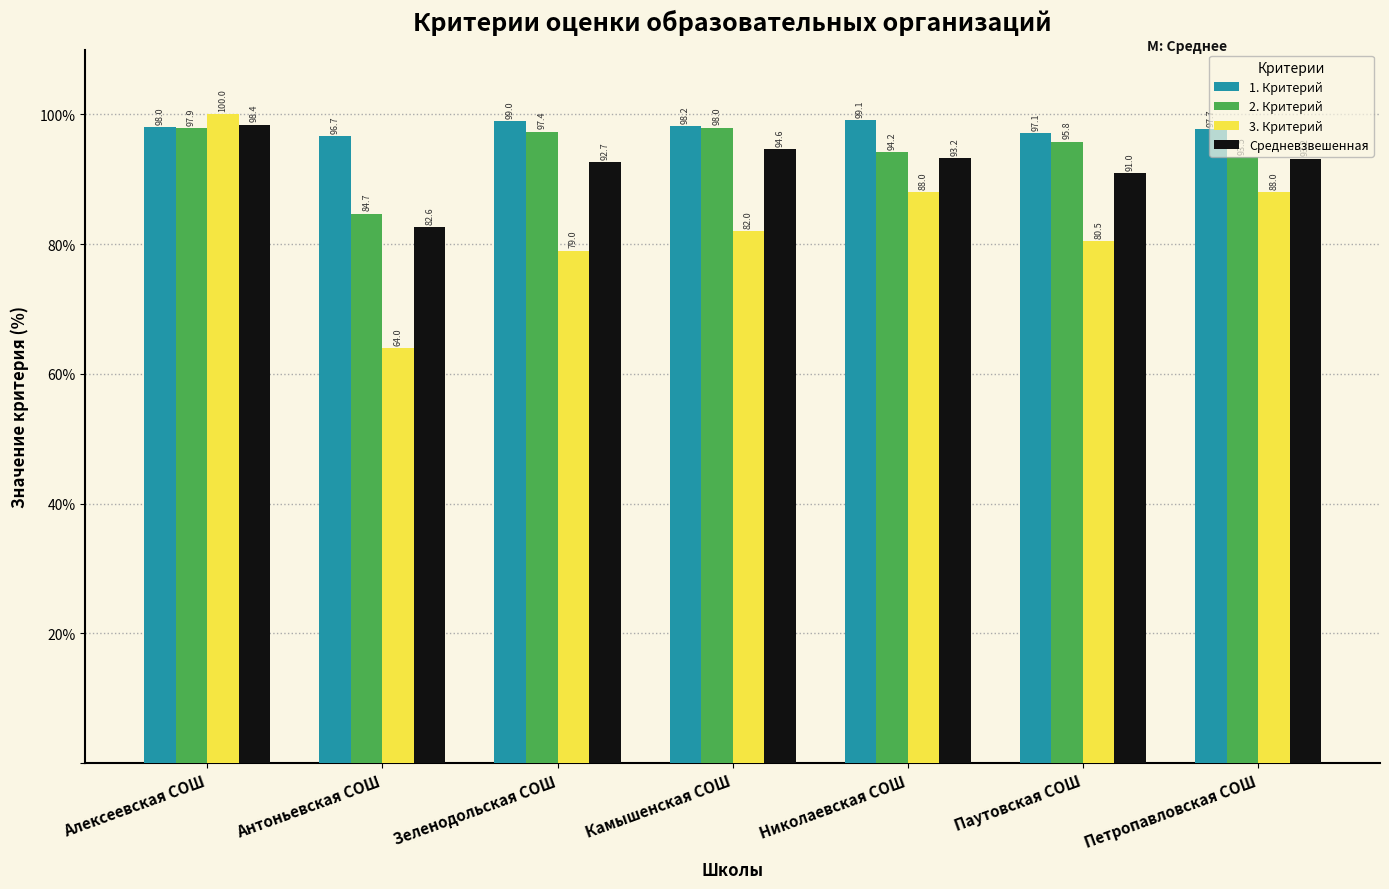

What is the sum of all 3. Критерий values?

581.5